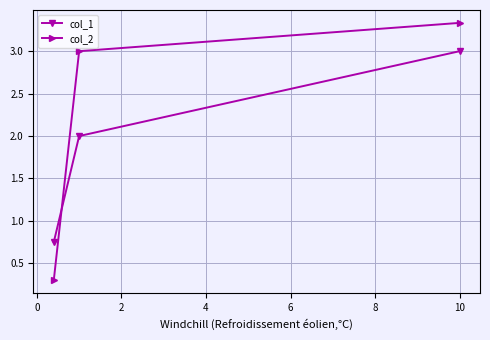

Which series has the widest spread of values?

col_2